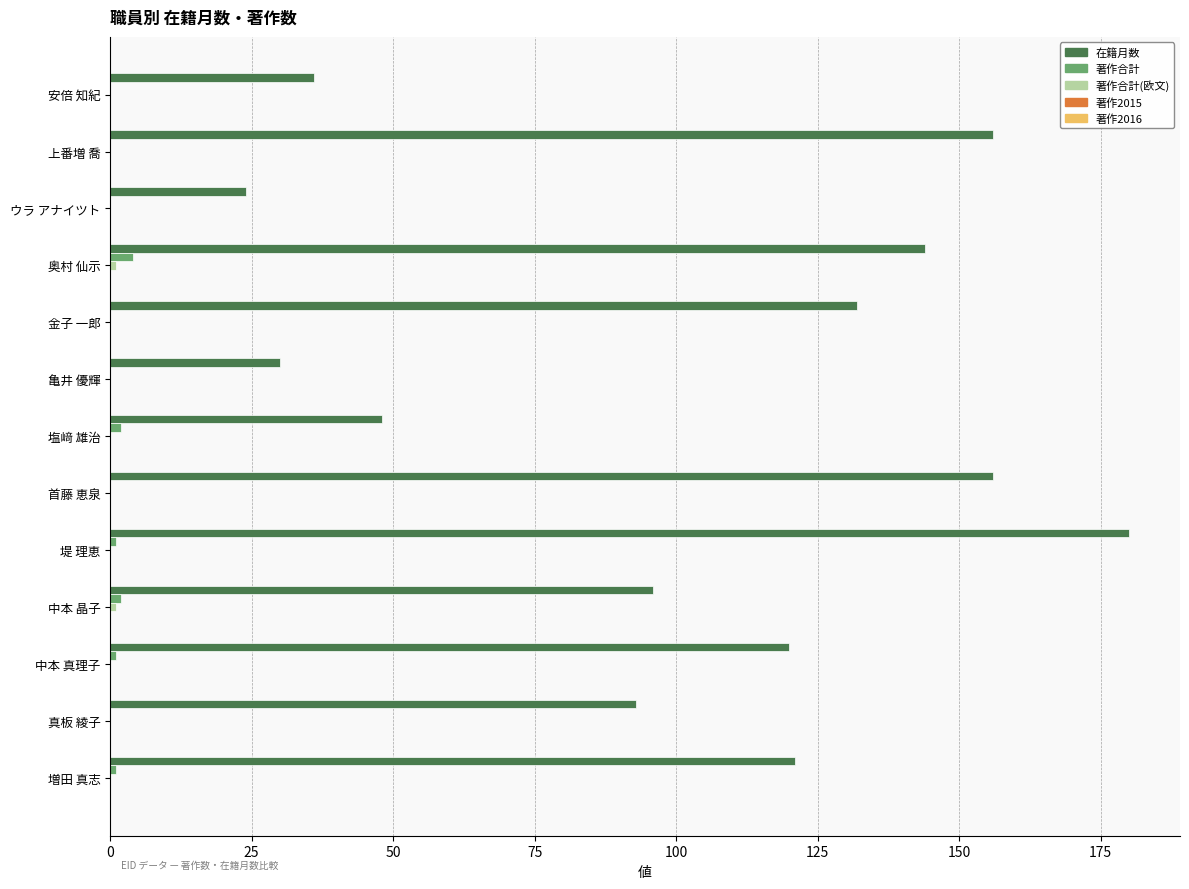

The value of 在籍月数 at ウラ アナイツト is 24. True or false?

True